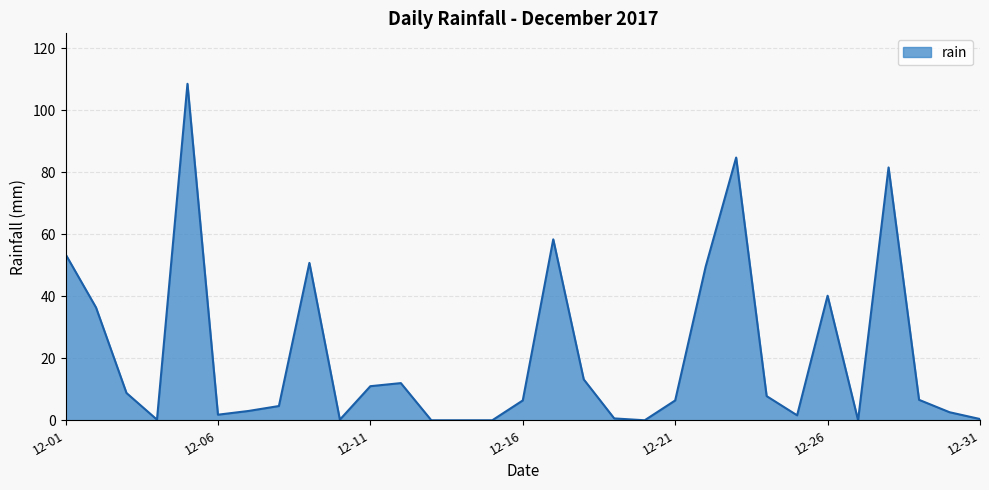

What is the difference between the maximum and minimum values?

108.6